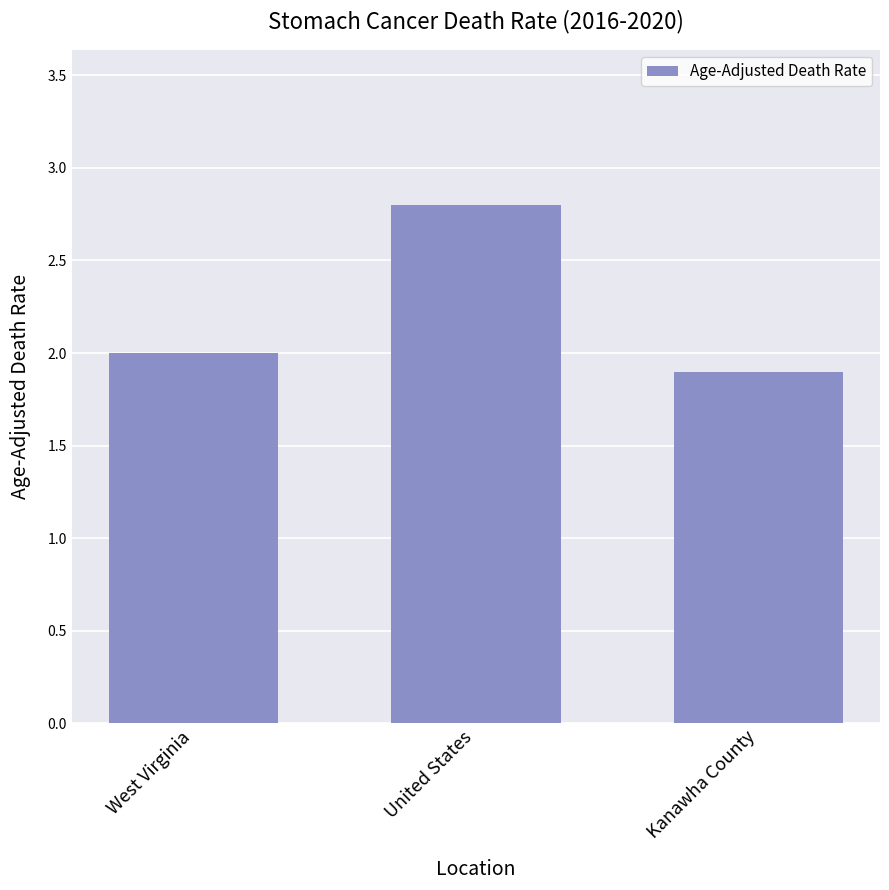

Rank the categories by value from lowest to highest.

Kanawha County, West Virginia, United States